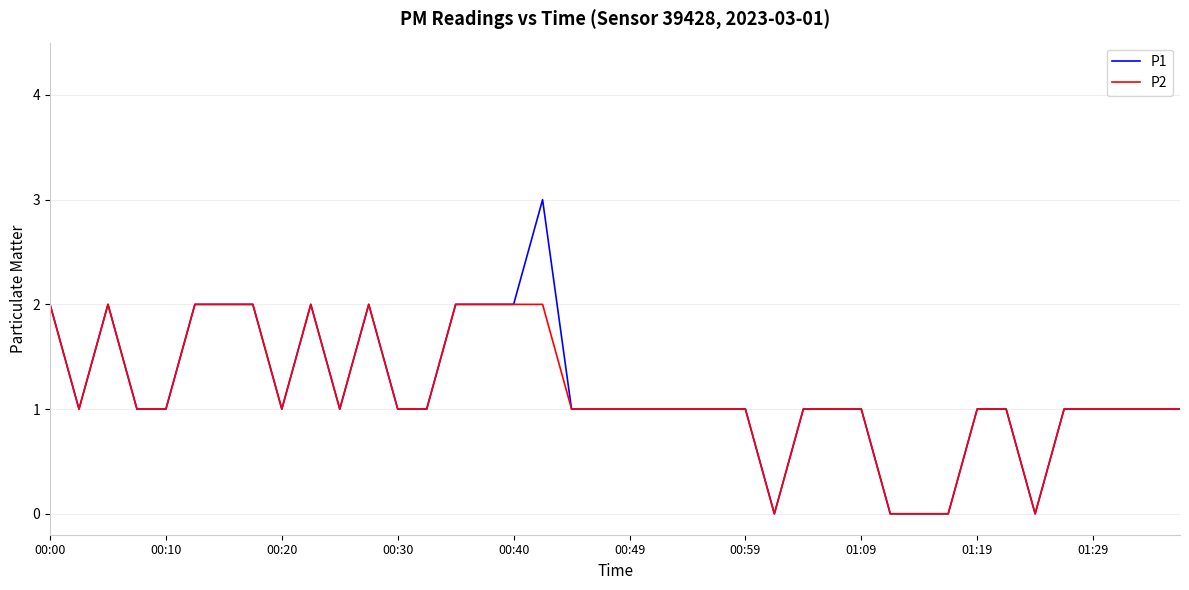

What is the maximum value shown in the chart?

3